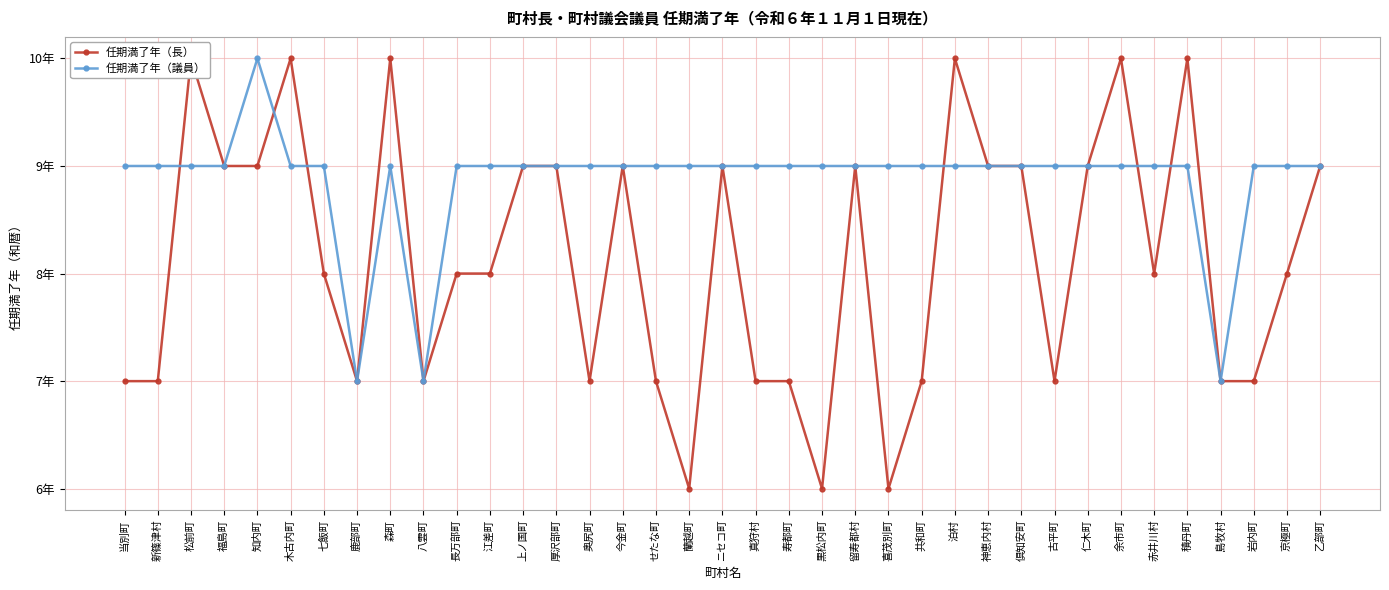

Which series has the largest total across all categories?

任期満了年（議員）